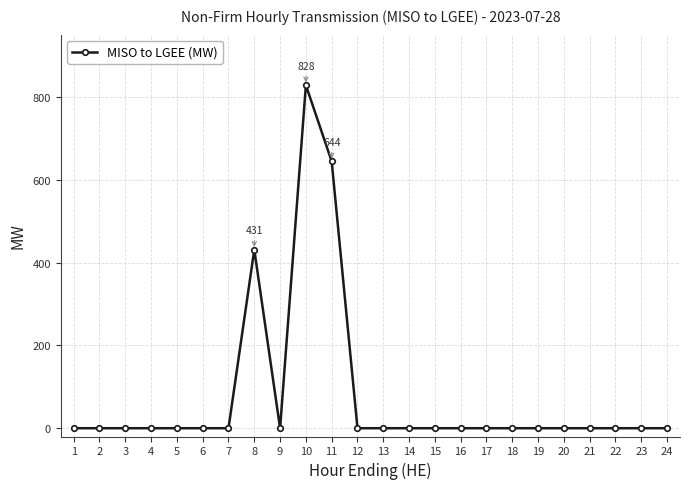

What is the value of the 11th point from the left?

644